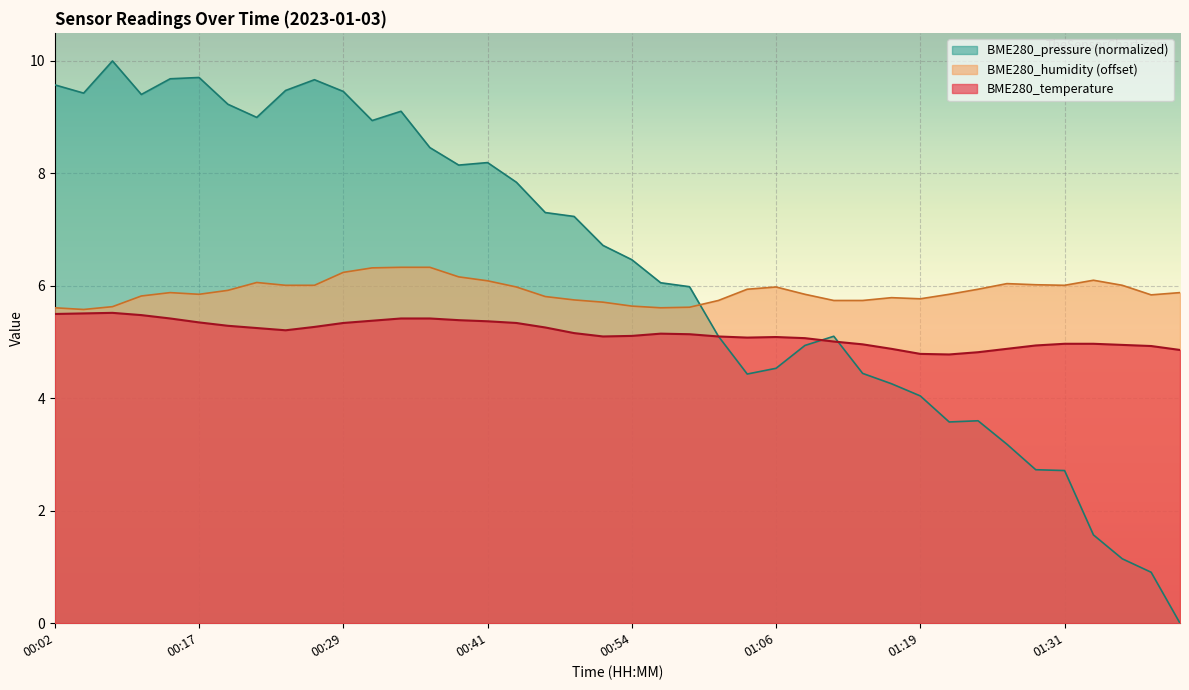

Which series ends up on top after the final intersection of BME280_humidity and BME280_pressure?

BME280_humidity